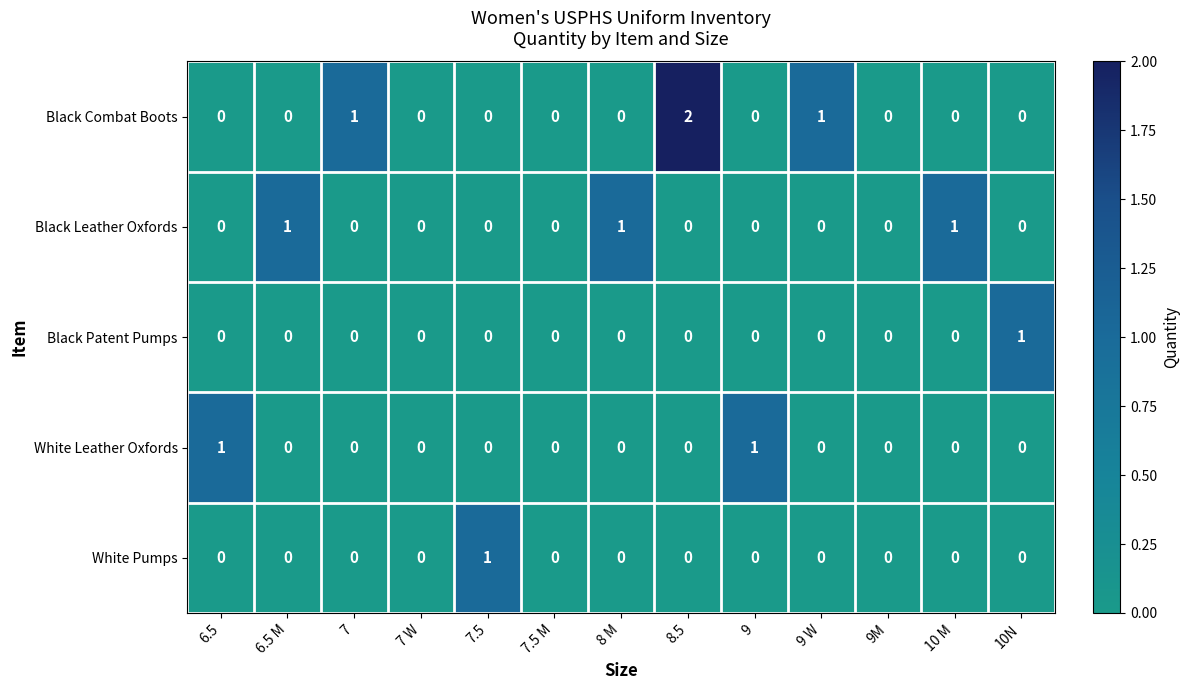

How many White Pumps values are between 0 and 1?

13